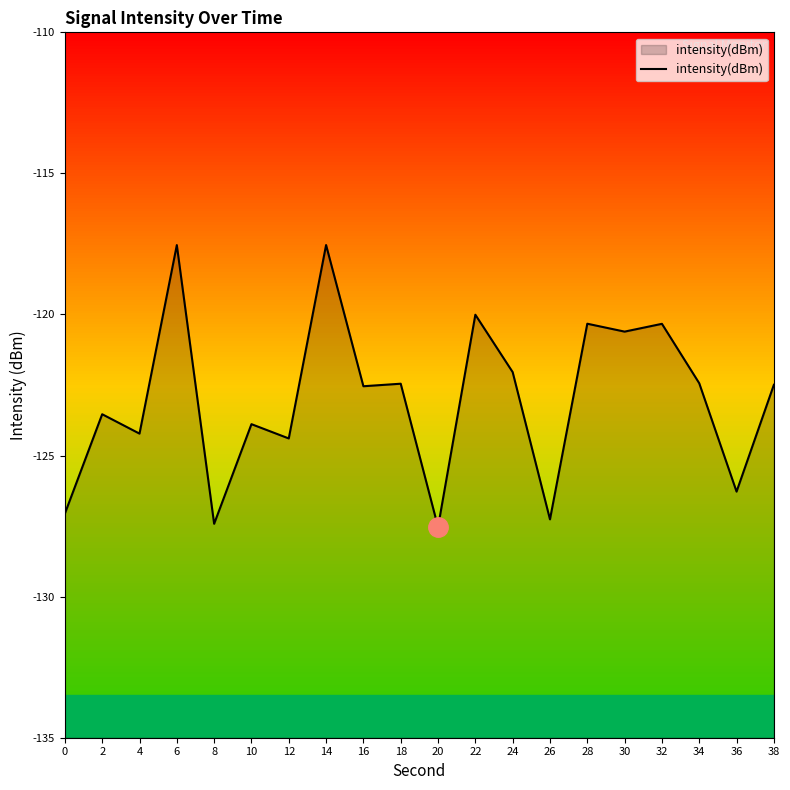

What is the difference between the values at 34 and 20?

5.1